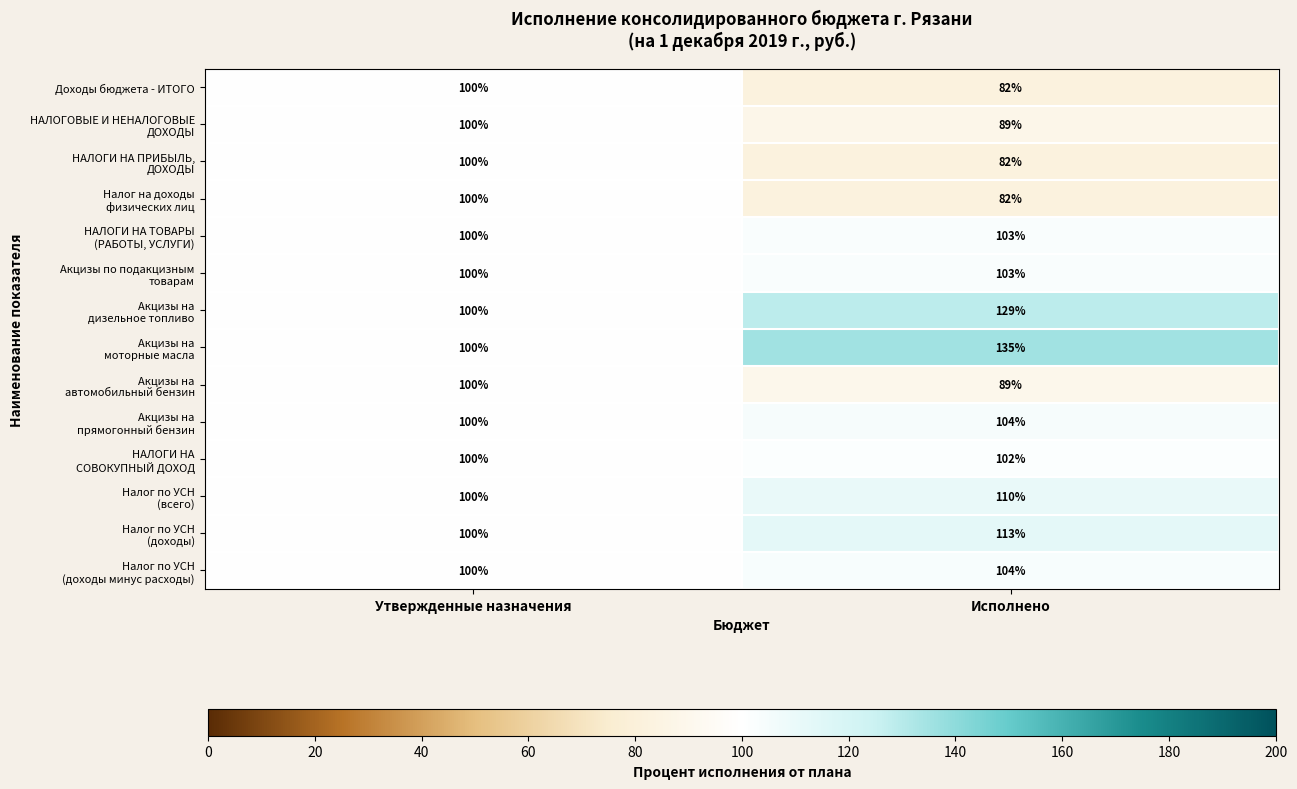

What is the total value across all series at Исполнено?

1427